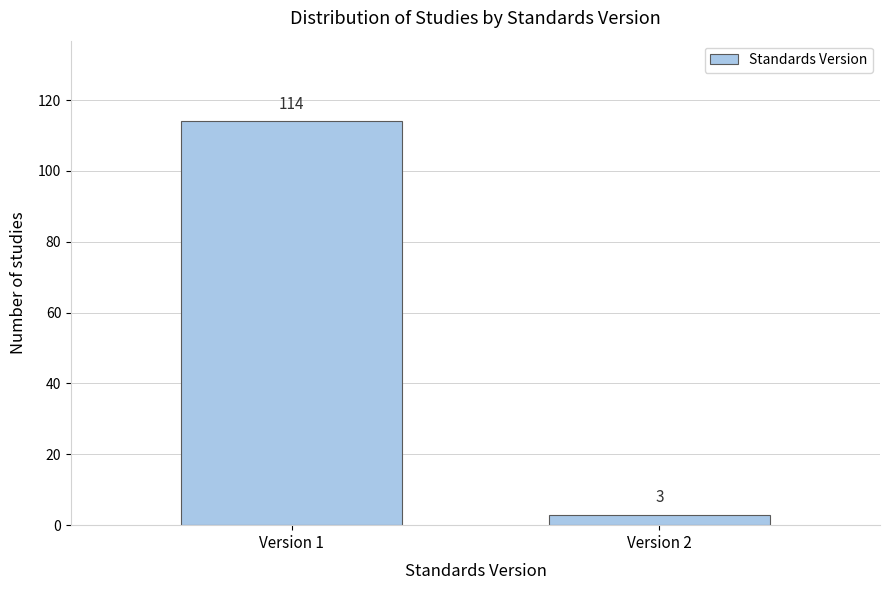

Reading right to left, what are all the values shown in this chart?

3	114